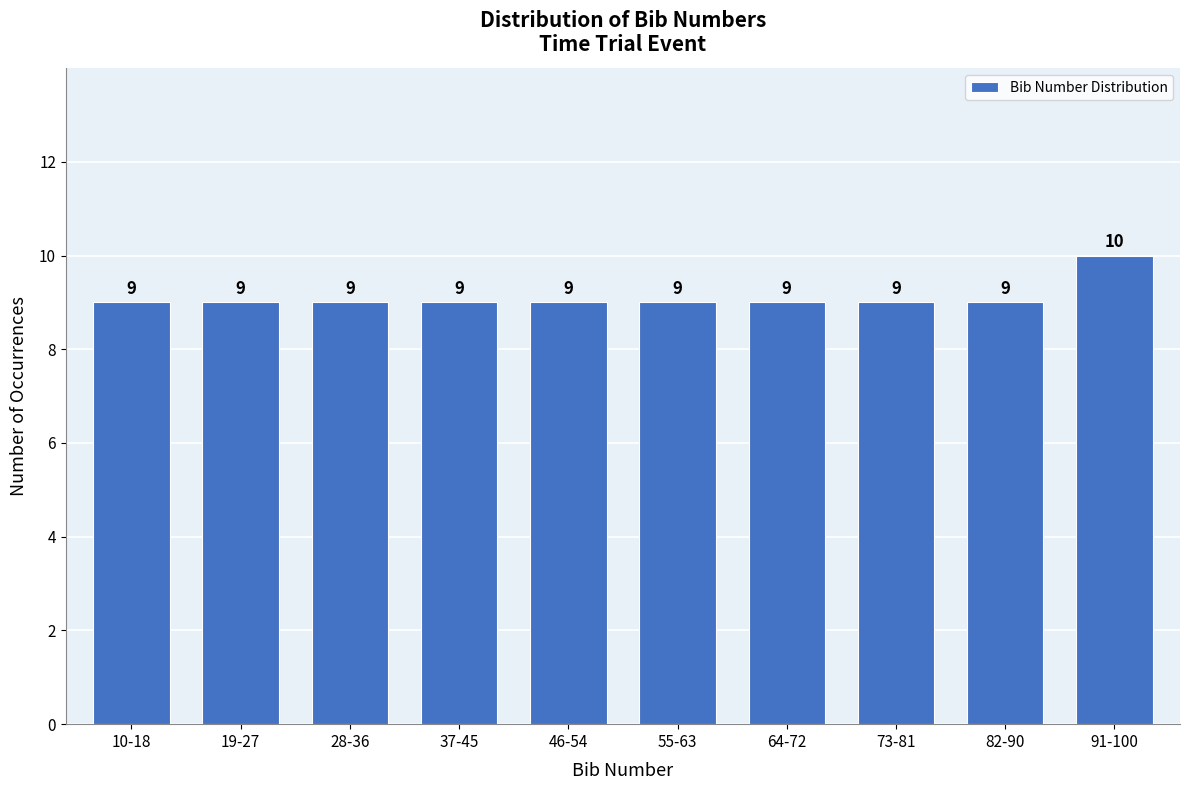

Reading left to right, what are all the values shown in this chart?

10-18=9	19-27=9	28-36=9	37-45=9	46-54=9	55-63=9	64-72=9	73-81=9	82-90=9	91-100=10